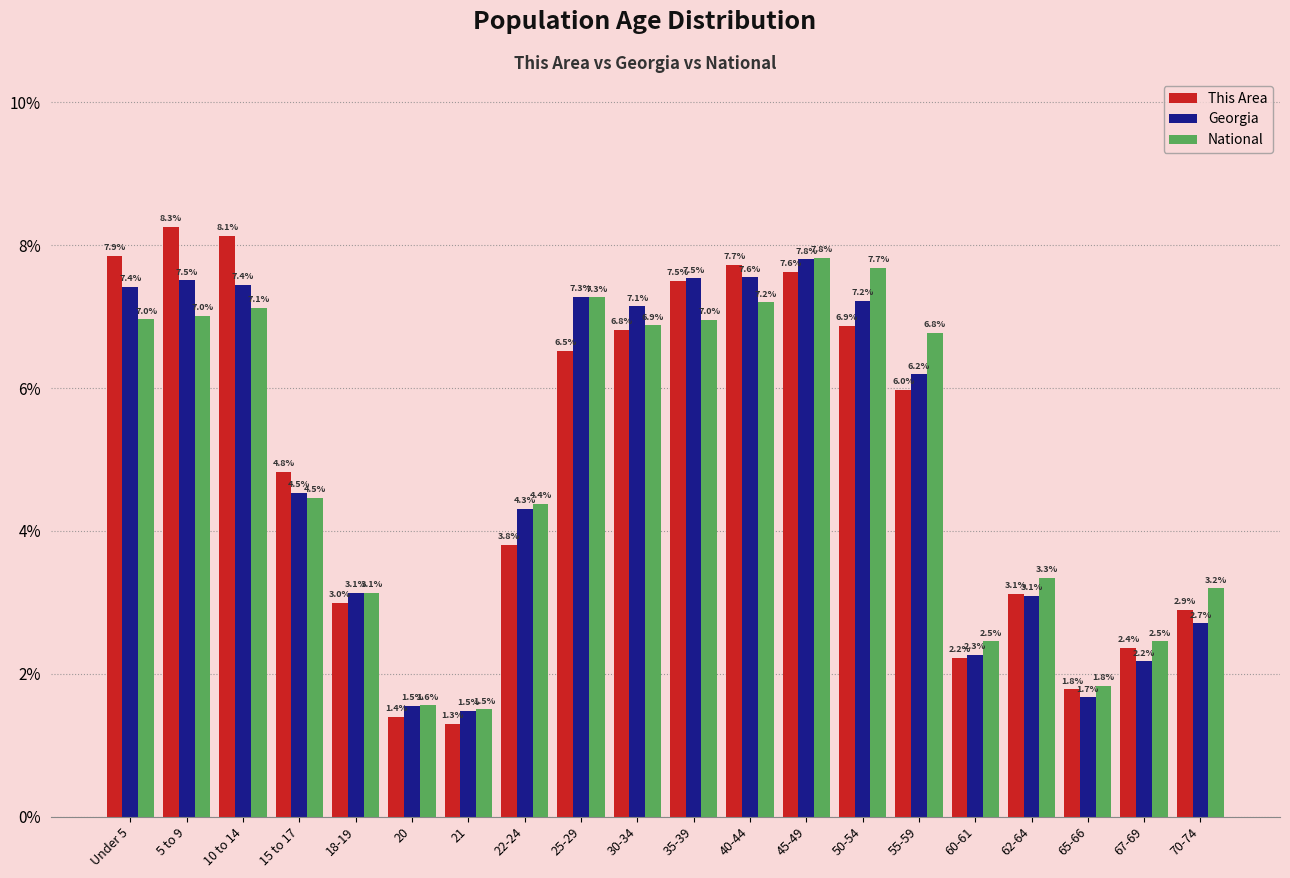

Reading right to left, list all the values displayed in this chart.

This Area: 2.9	2.4	1.8	3.1	2.2	6.0	6.9	7.6	7.7	7.5	6.8	6.5	3.8	1.3	1.4	3.0	4.8	8.1	8.3	7.9
Georgia: 2.7	2.2	1.7	3.1	2.3	6.2	7.2	7.8	7.6	7.5	7.1	7.3	4.3	1.5	1.5	3.1	4.5	7.4	7.5	7.4
National: 3.2	2.5	1.8	3.3	2.5	6.8	7.7	7.8	7.2	7.0	6.9	7.3	4.4	1.5	1.6	3.1	4.5	7.1	7.0	7.0